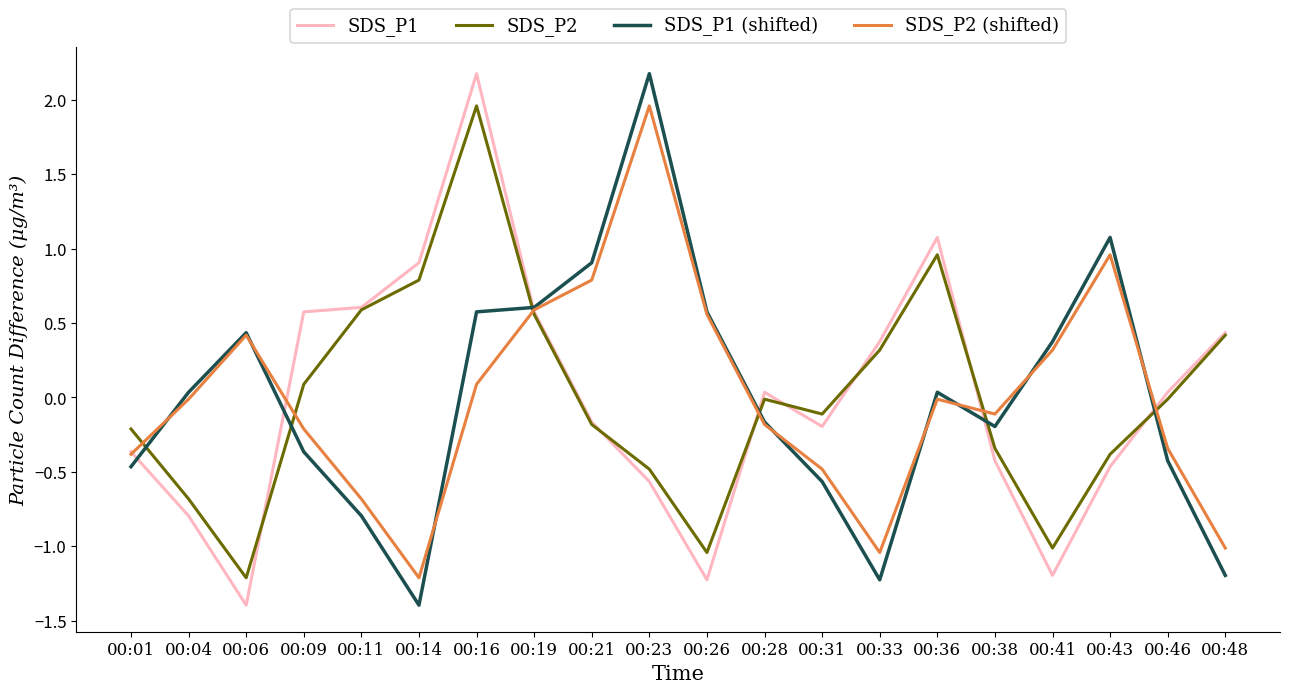

Which category has the highest value in the SDS_P2 (shifted) series?

00:23